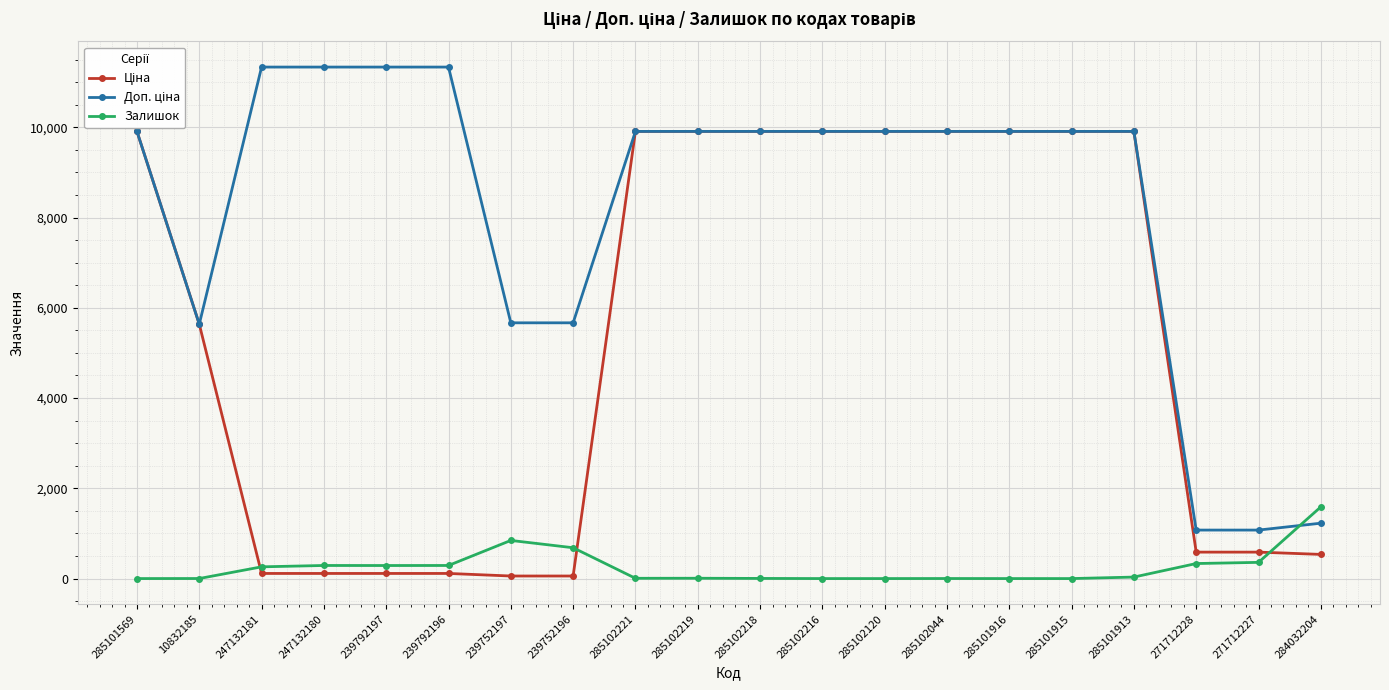

How many values in the Залишок series exceed 33?

9